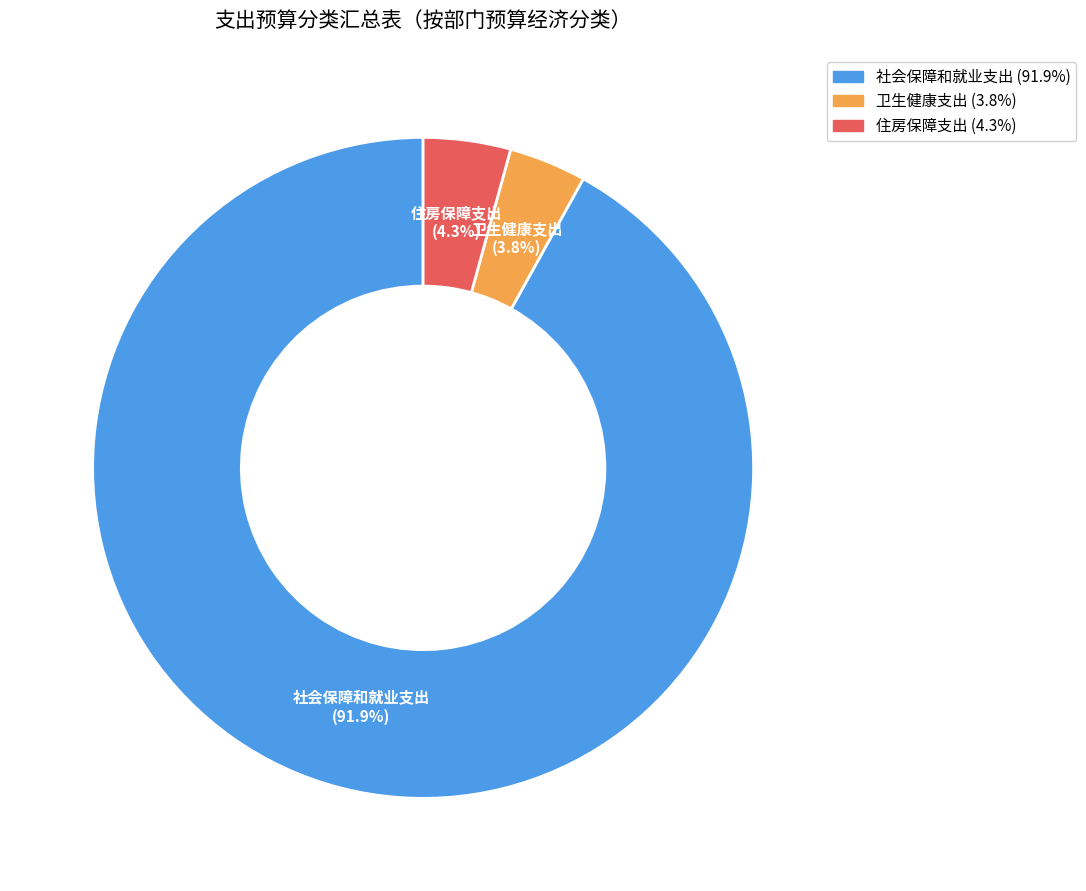

Which category accounts for the majority?

社会保障和就业支出